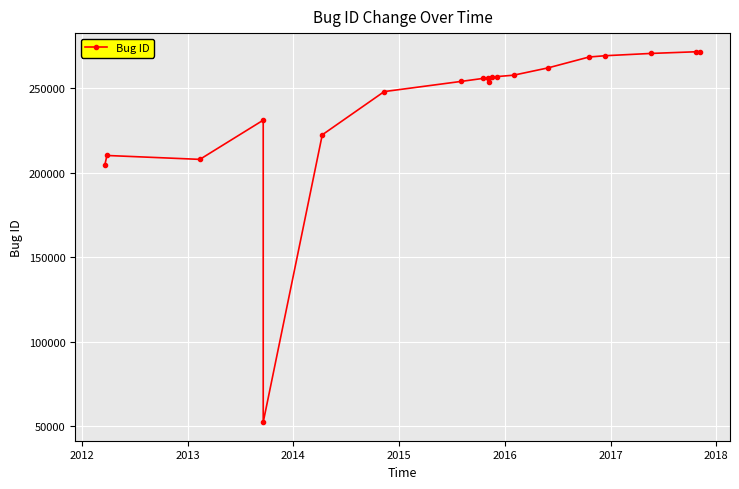

Is it true that the value at 18 is 108497?

False